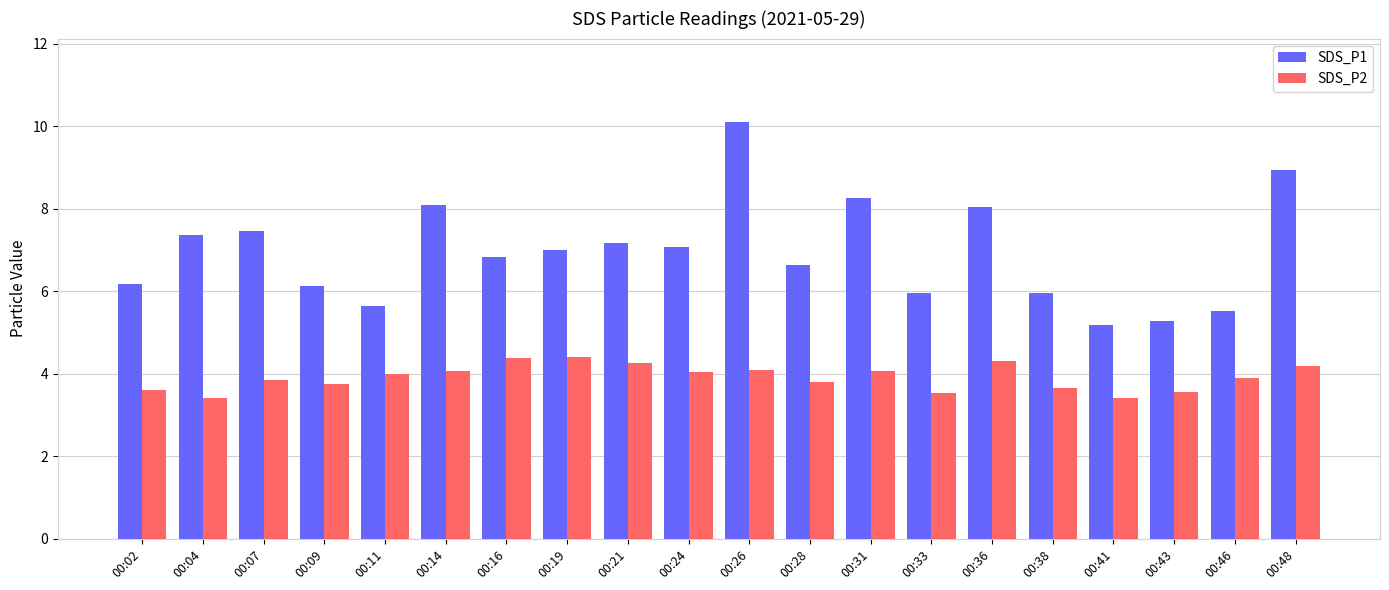

The value of SDS_P1 at 00:16 is 4.6. True or false?

False